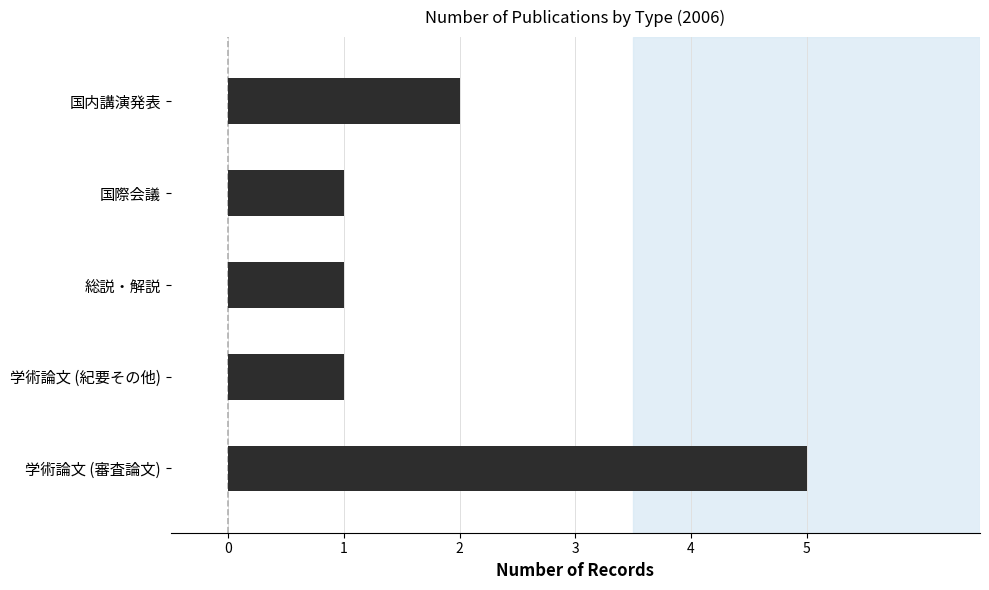

The chart shows a value of 1 at 学術論文 (審査論文). True or false?

False